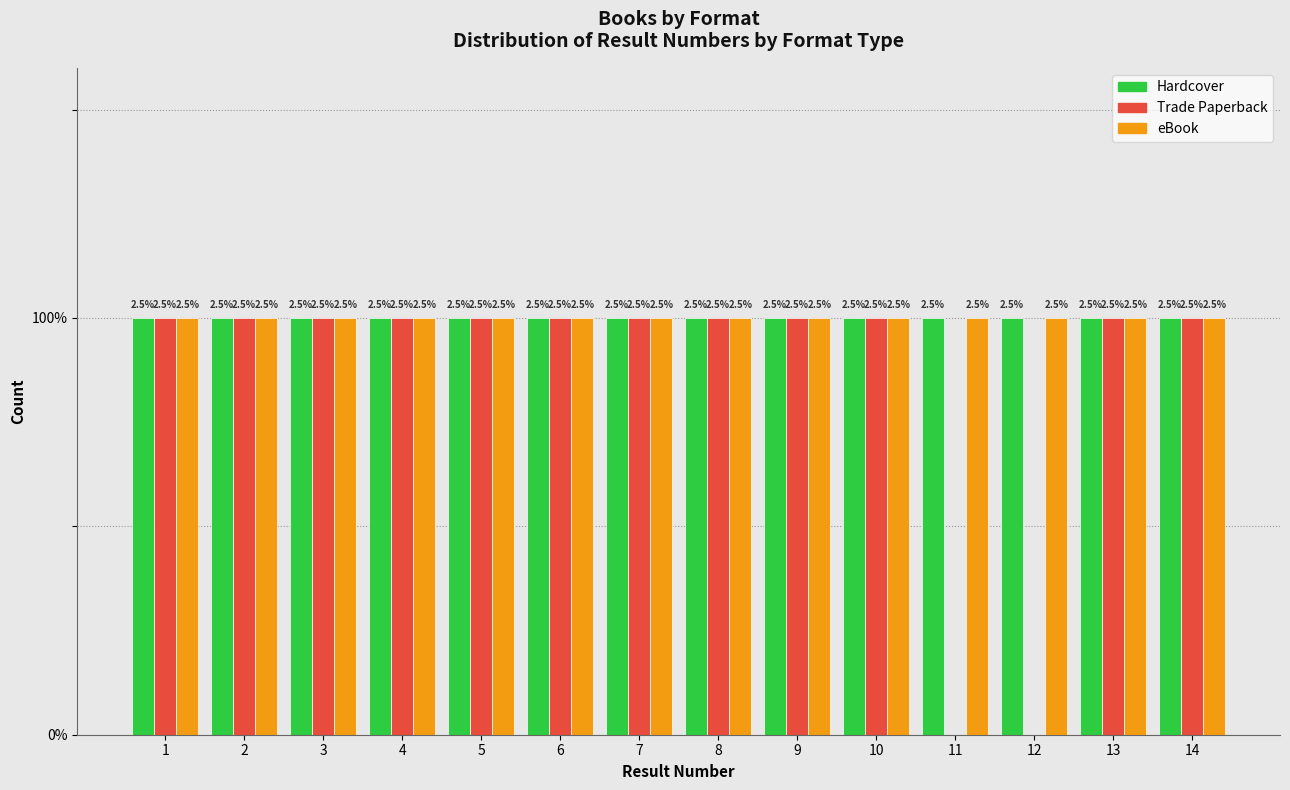

What are all the series names shown in the legend?

Hardcover, Trade Paperback, eBook